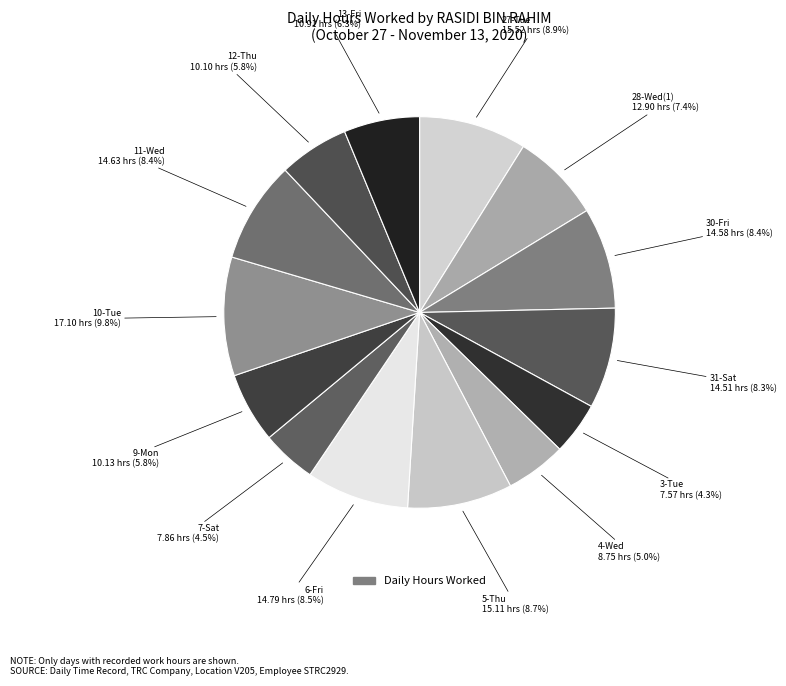

How many slices are in this pie chart?

14